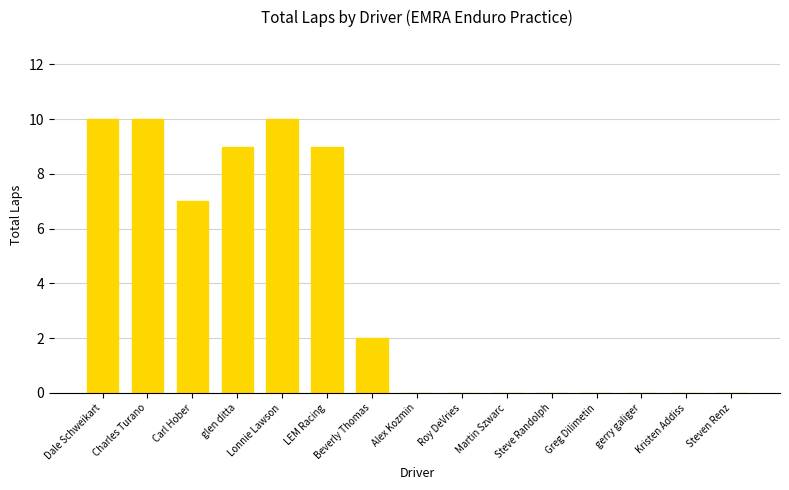

Does the chart contain stacked bars?

No